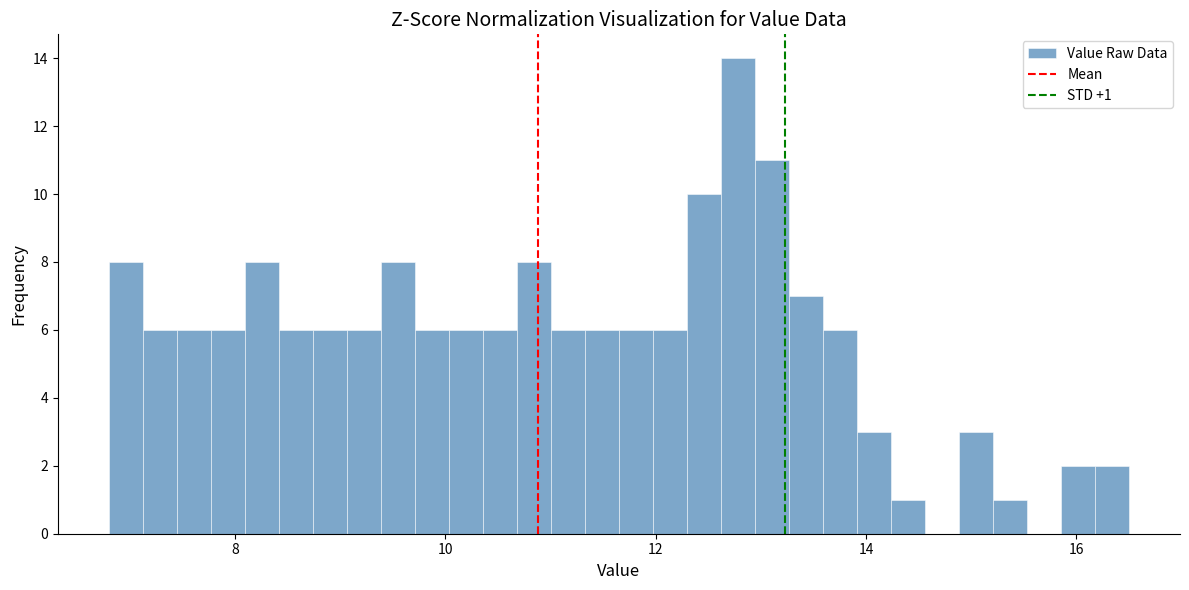

Around what value on the x-axis is the tallest bar? Give the approximate position of its centre, as read against the axis.

12.8